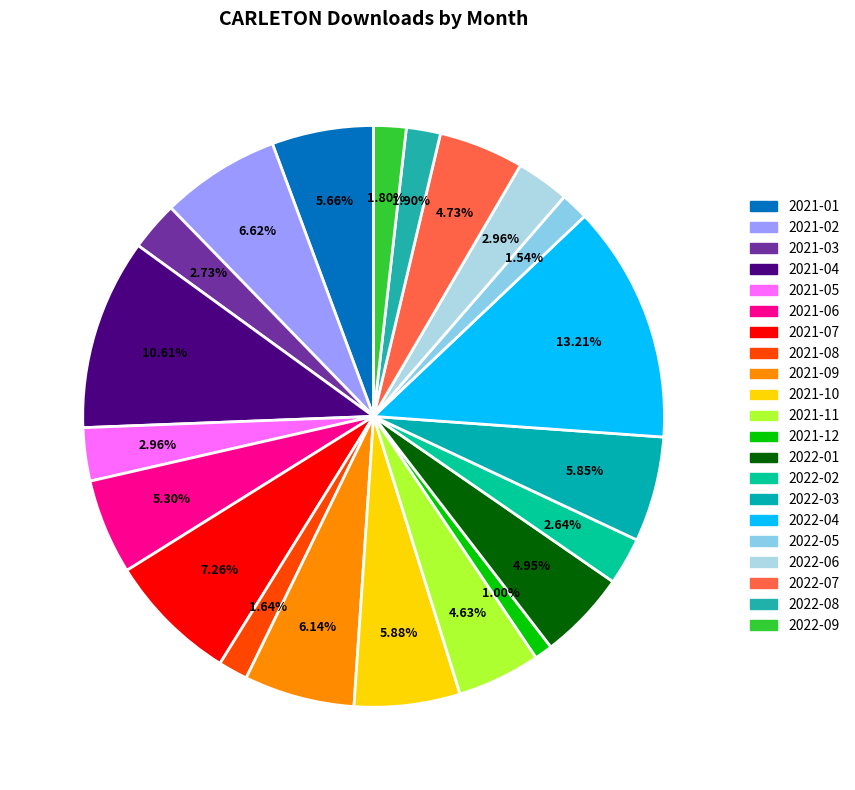

To the nearest percent, what is the combined percentage of 2021-10 and 2022-07?

11%